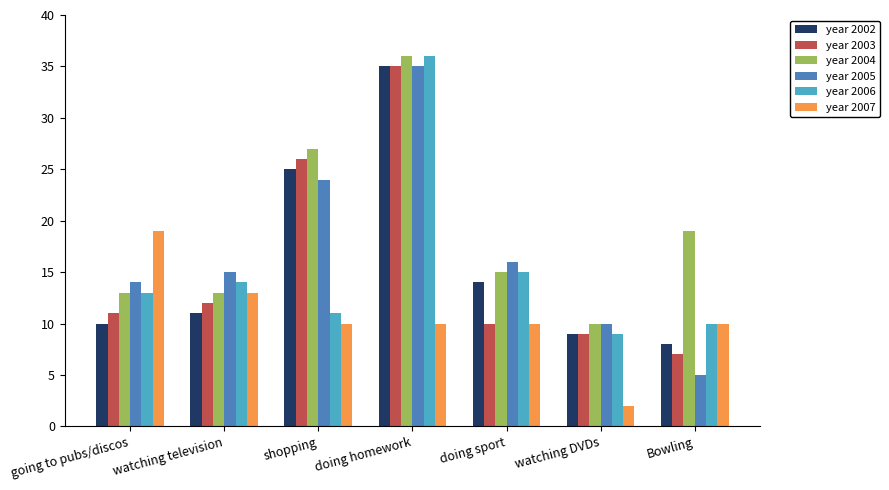

Count the number of categories in the chart.

7